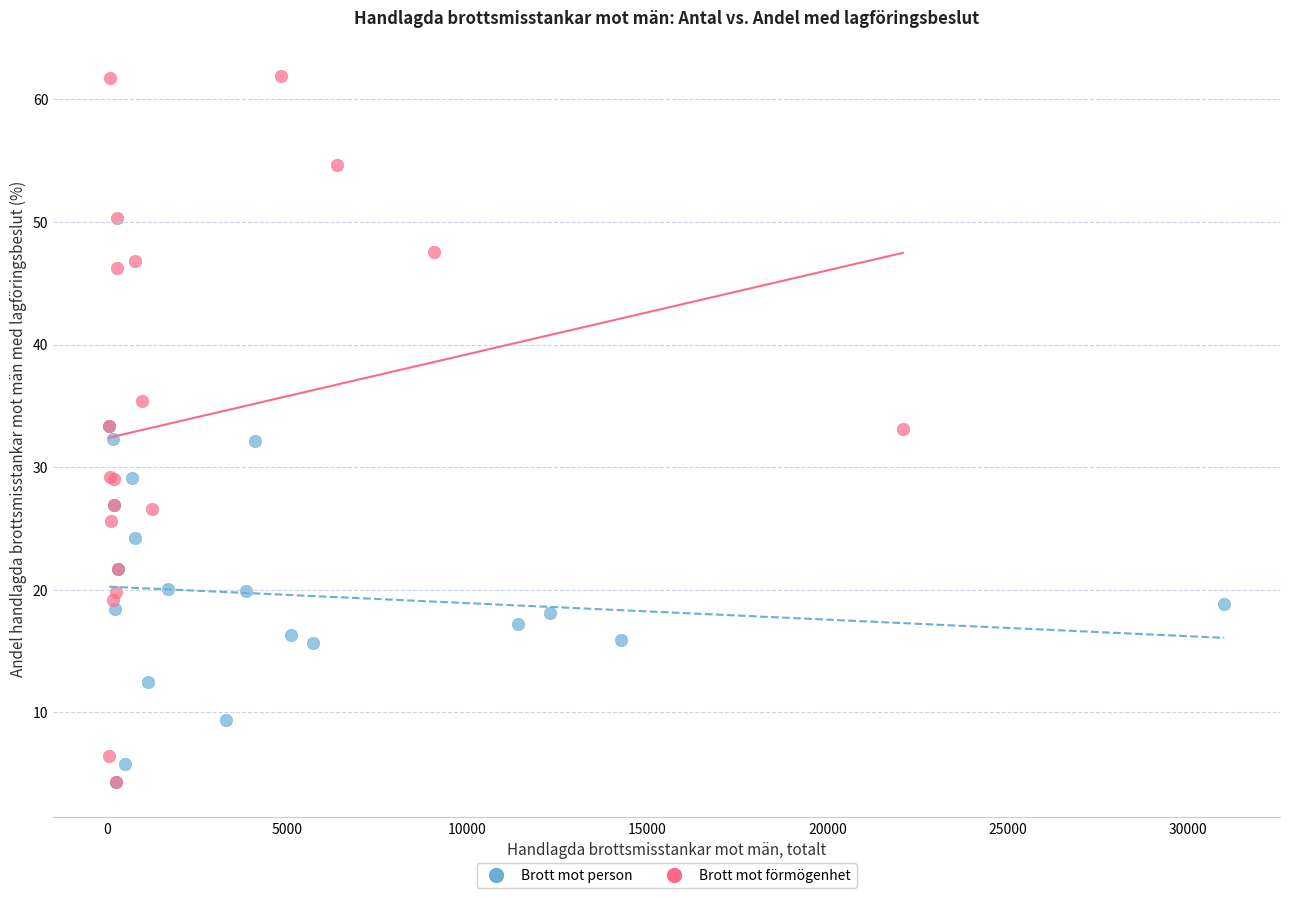

Which series has the largest Y range (max minus min)?

Brott mot förmögenhet